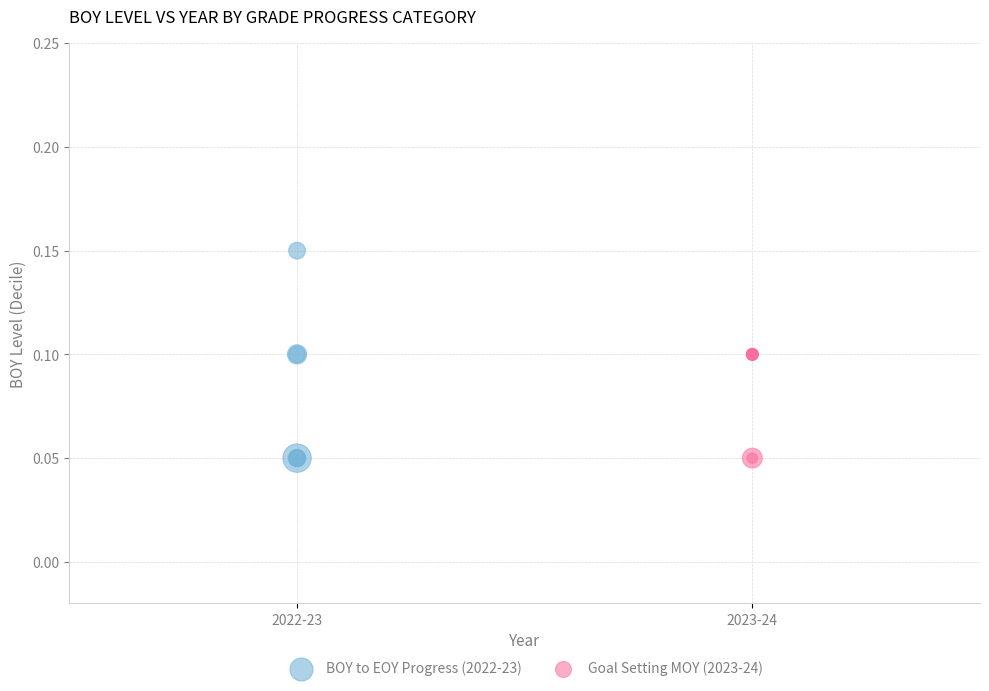

Which series has the widest spread of Y values?

BOY to EOY Progress (2022-23)